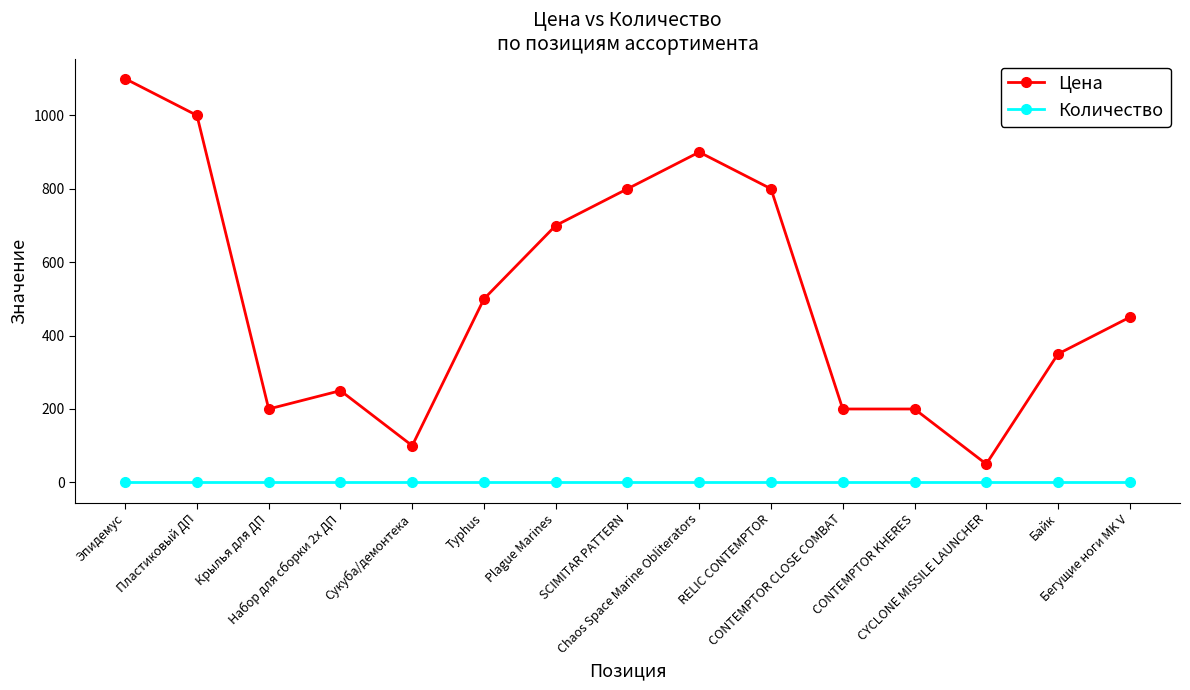

How many lines are shown in the chart?

2